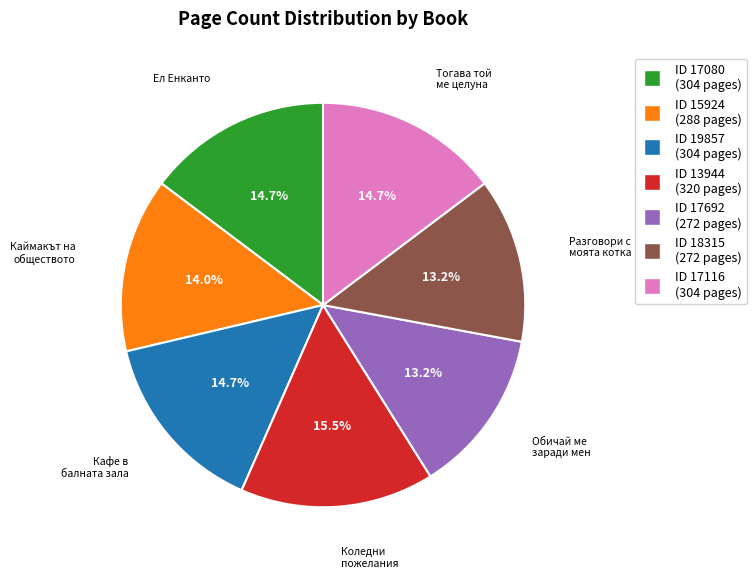

Is there a majority slice in this chart?

No